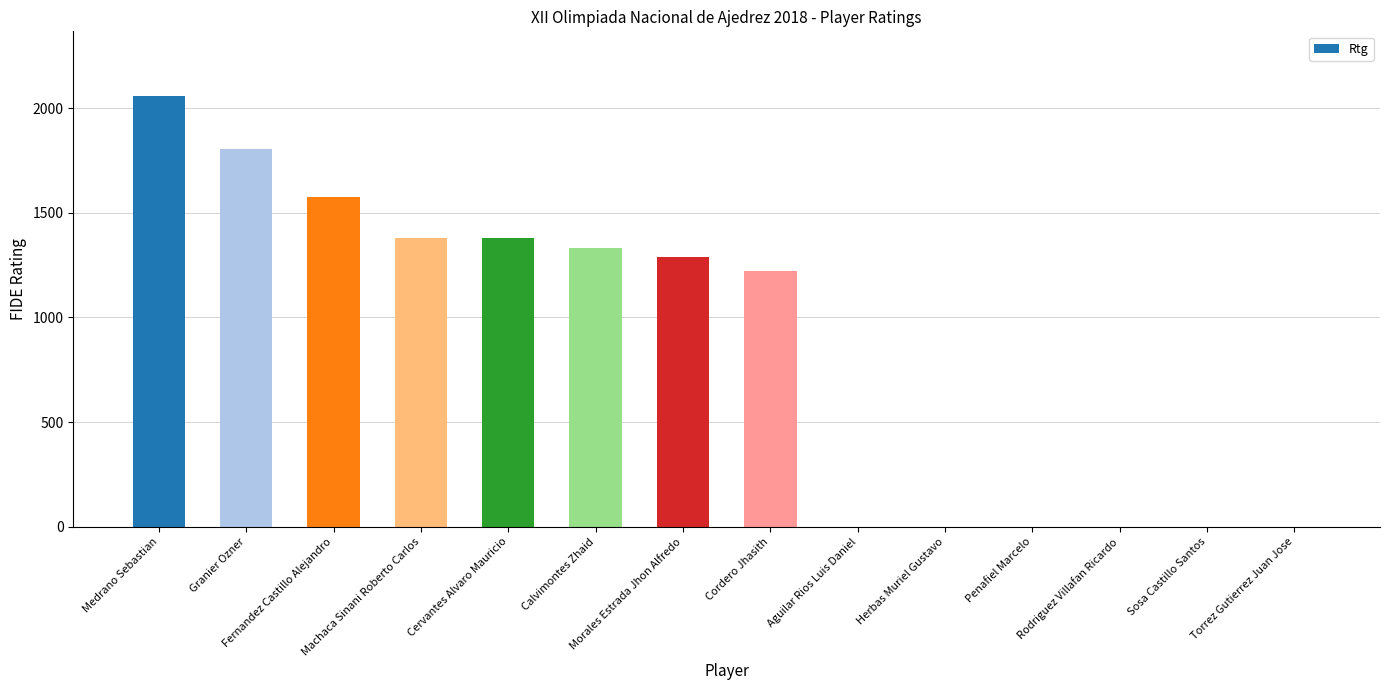

Where is the data nearest to the value 1029?

Cordero Jhasith